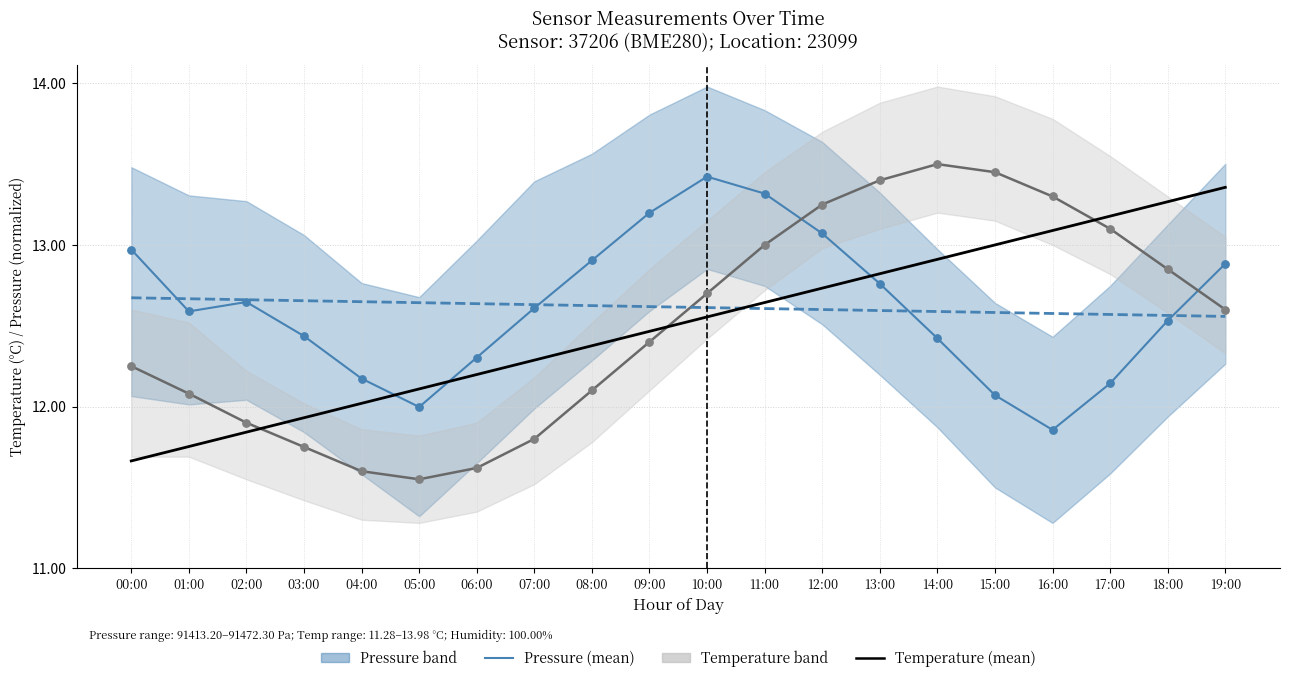

At how many categories does at least one series exceed 11?

20